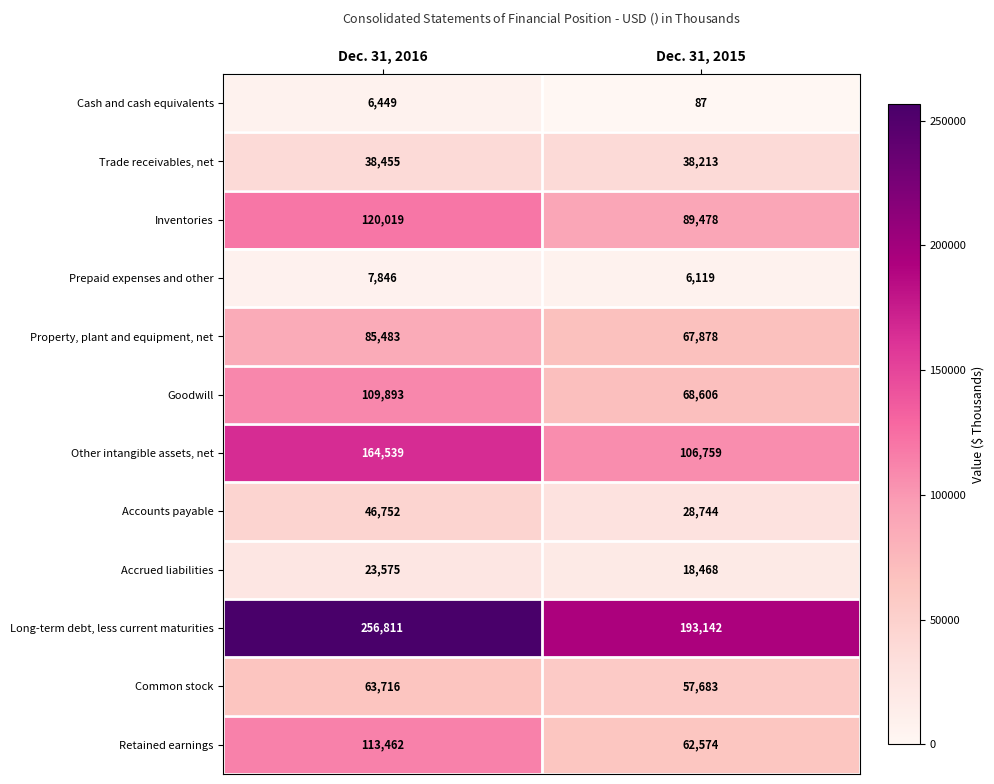

Reading left to right, transcribe all the data shown in this chart.

Cash and cash equivalents: Dec. 31, 2016=6449	Dec. 31, 2015=87
Trade receivables, net: Dec. 31, 2016=38455	Dec. 31, 2015=38213
Inventories: Dec. 31, 2016=120019	Dec. 31, 2015=89478
Prepaid expenses and other: Dec. 31, 2016=7846	Dec. 31, 2015=6119
Property, plant and equipment, net: Dec. 31, 2016=85483	Dec. 31, 2015=67878
Goodwill: Dec. 31, 2016=109893	Dec. 31, 2015=68606
Other intangible assets, net: Dec. 31, 2016=164539	Dec. 31, 2015=106759
Accounts payable: Dec. 31, 2016=46752	Dec. 31, 2015=28744
Accrued liabilities: Dec. 31, 2016=23575	Dec. 31, 2015=18468
Long-term debt, less current maturities: Dec. 31, 2016=256811	Dec. 31, 2015=193142
Common stock: Dec. 31, 2016=63716	Dec. 31, 2015=57683
Retained earnings: Dec. 31, 2016=113462	Dec. 31, 2015=62574